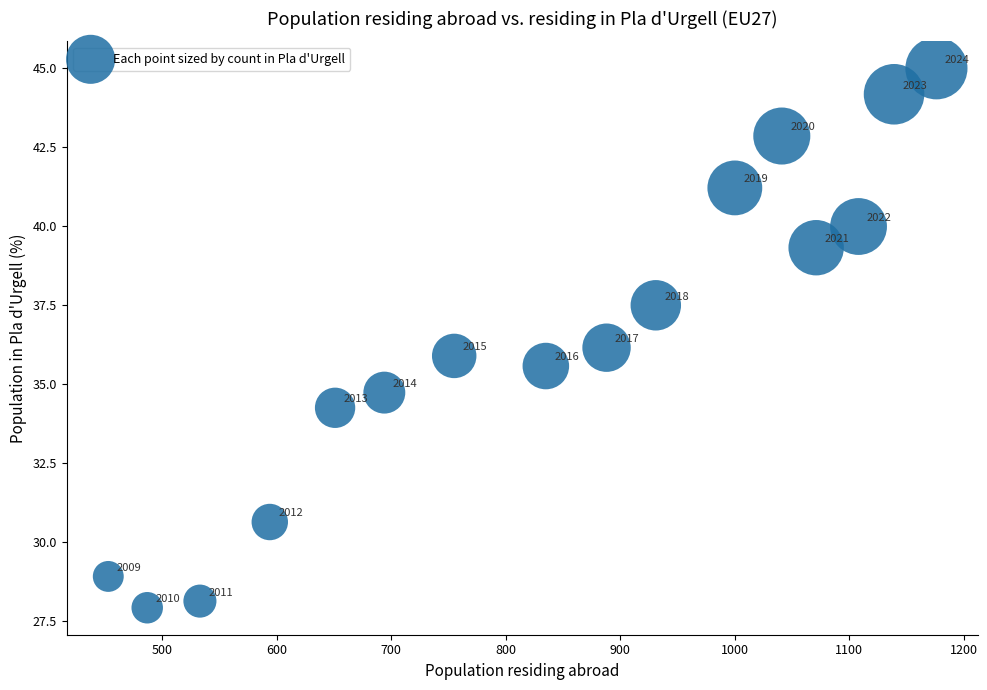

What Y value in the scatter plot is closest to 36?

35.9